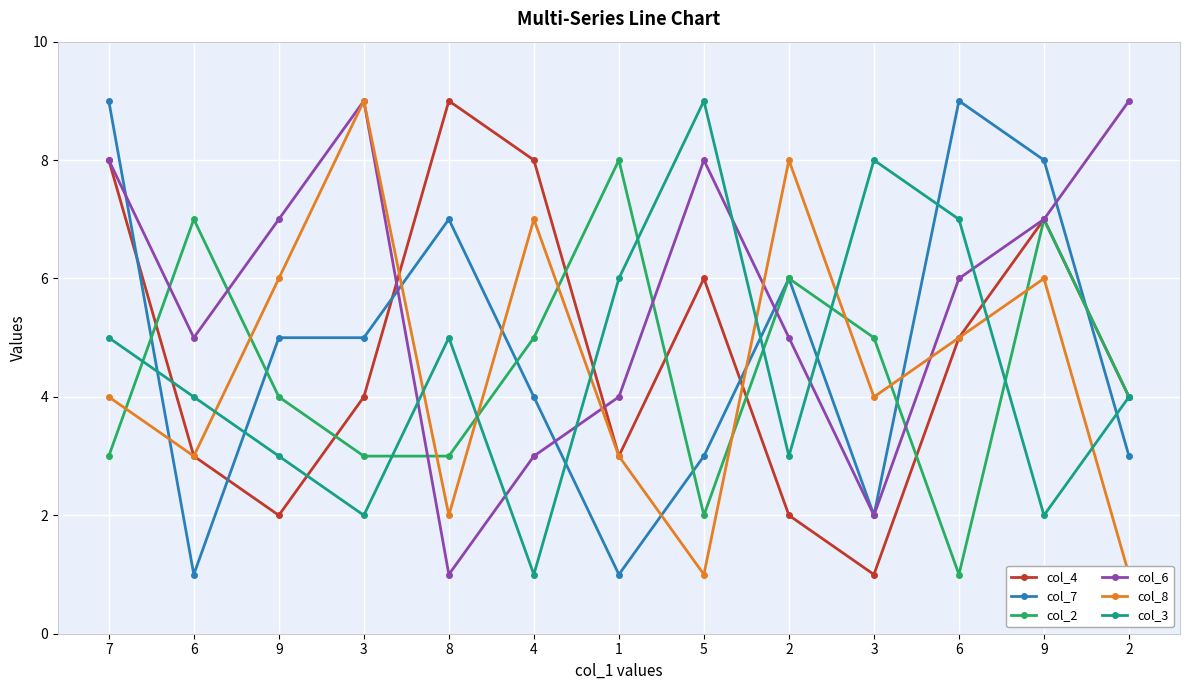

Which series changed the most between 9 and 8?

col_4